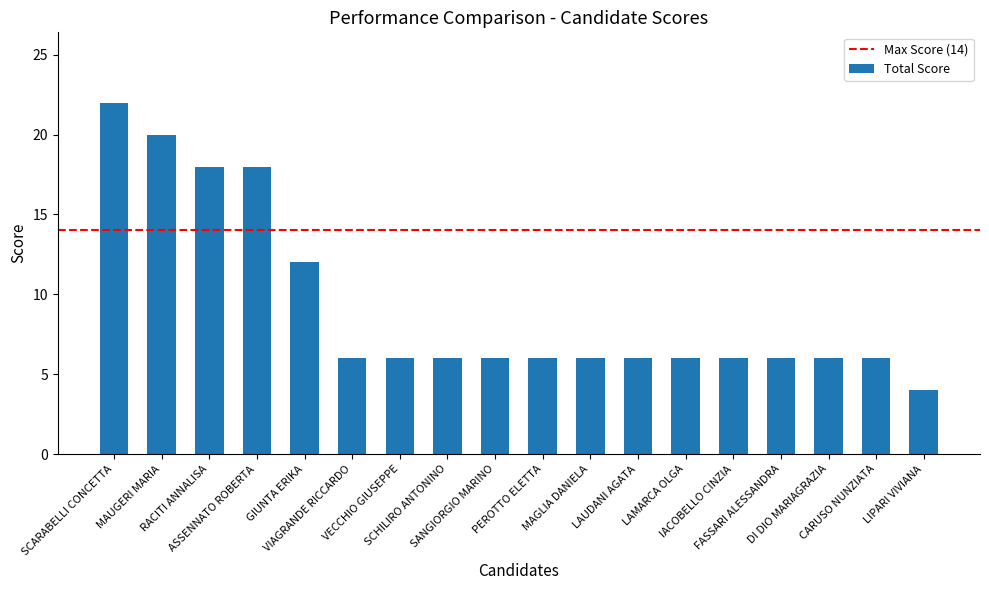

Count the number of data series in this chart.

1